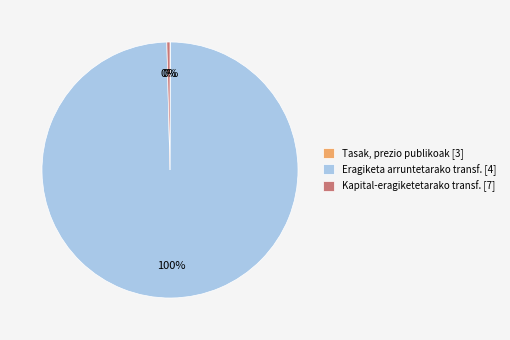

Between Eragiketa arruntetarako transf. [4] and Kapital-eragiketetarako transf. [7], which is larger?

Eragiketa arruntetarako transf. [4]